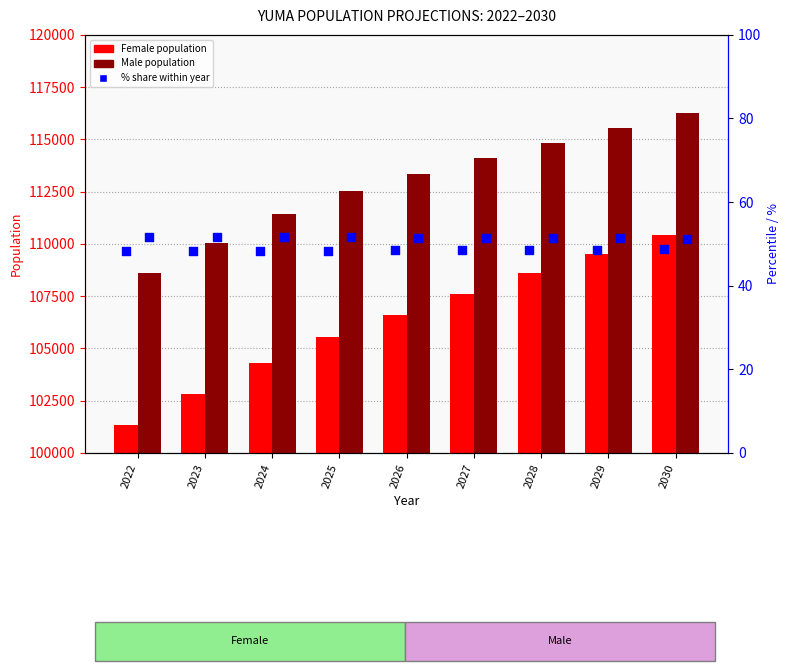

Which series has the widest spread of Y values?

Female population